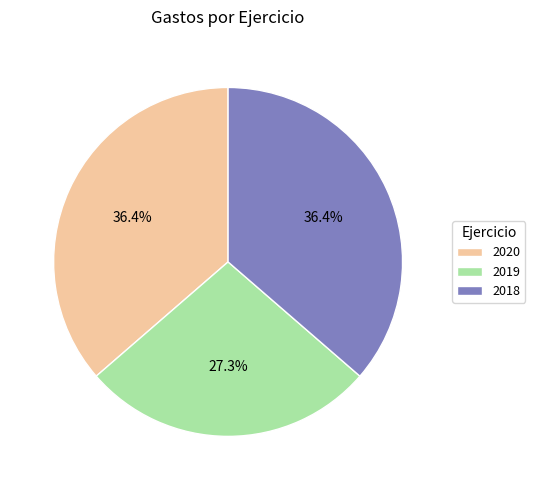

How many segments does this pie chart have?

3